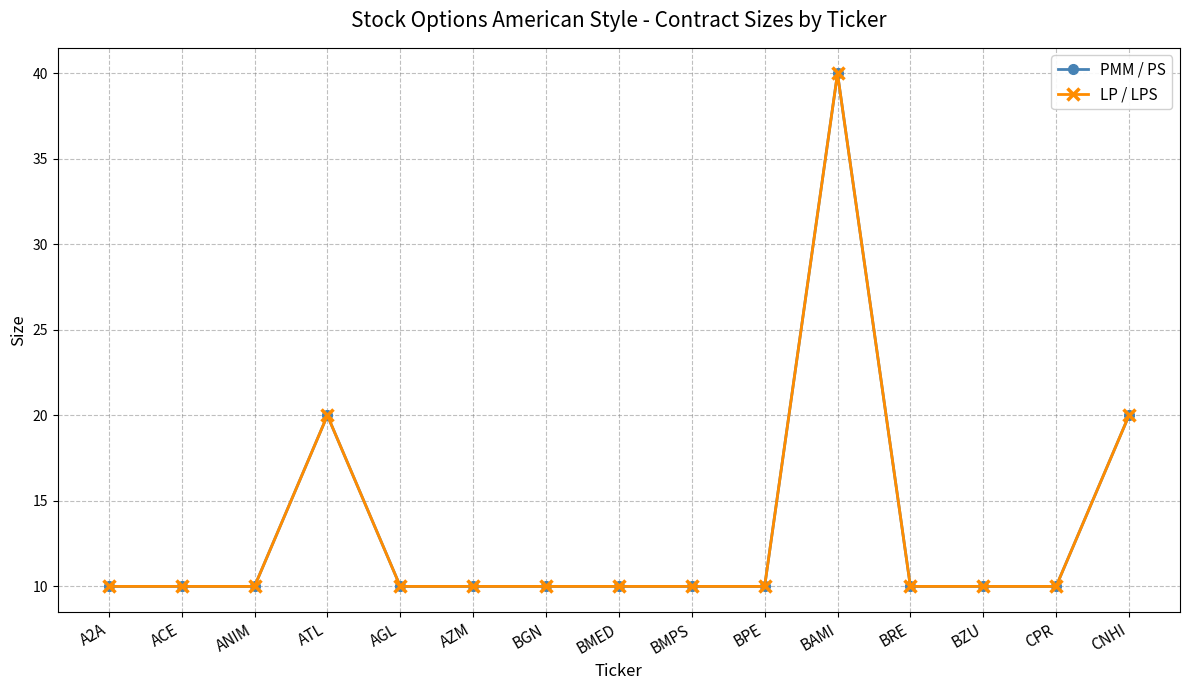

What is the value of the PMM / PS point at the 4th from the left?

20